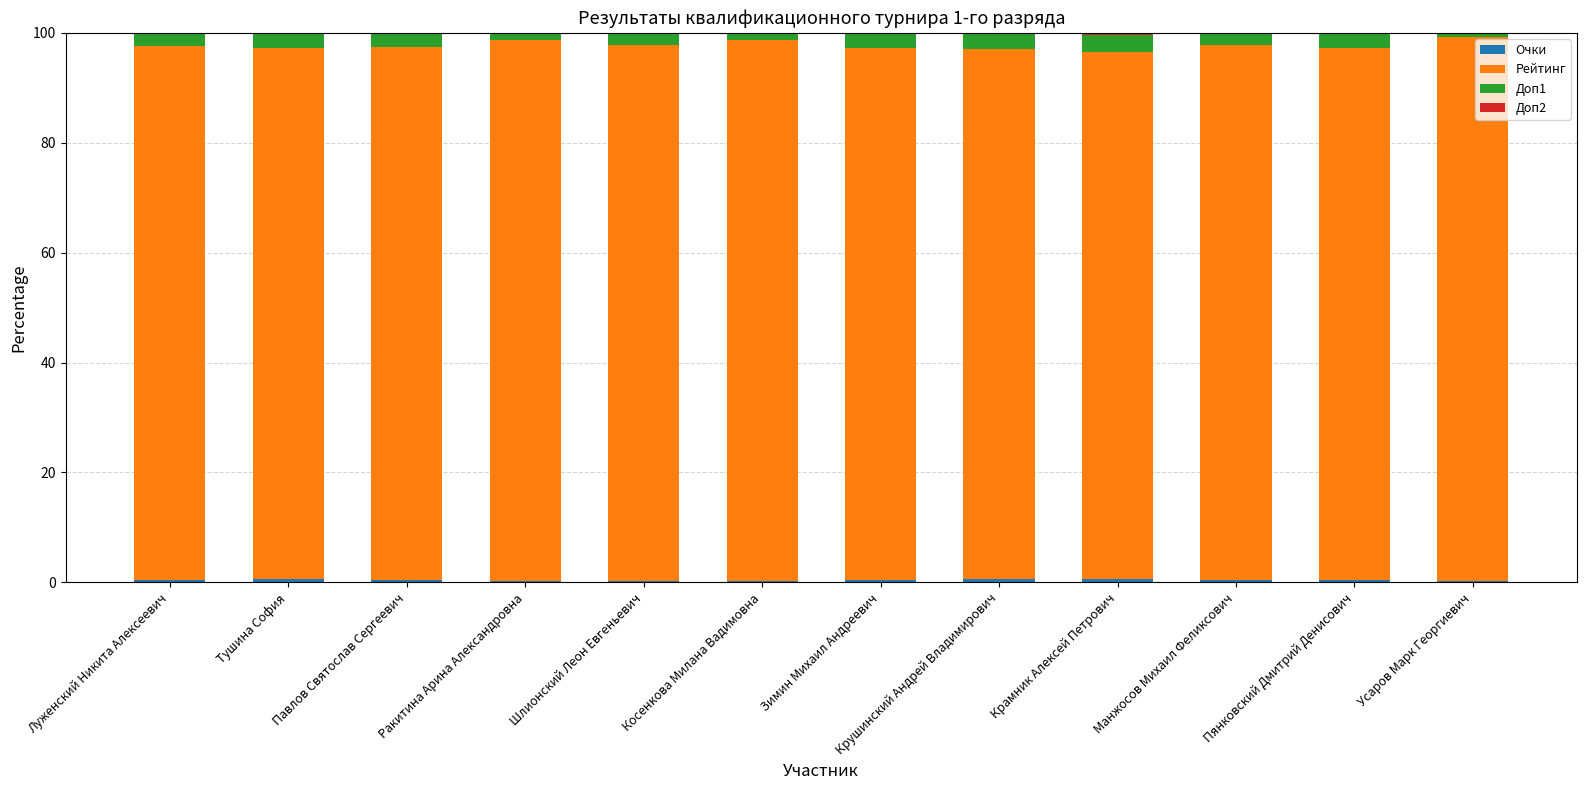

Between Косенкова Милана Вадимовна and Зимин Михаил Андреевич, which series saw the biggest shift?

Рейтинг